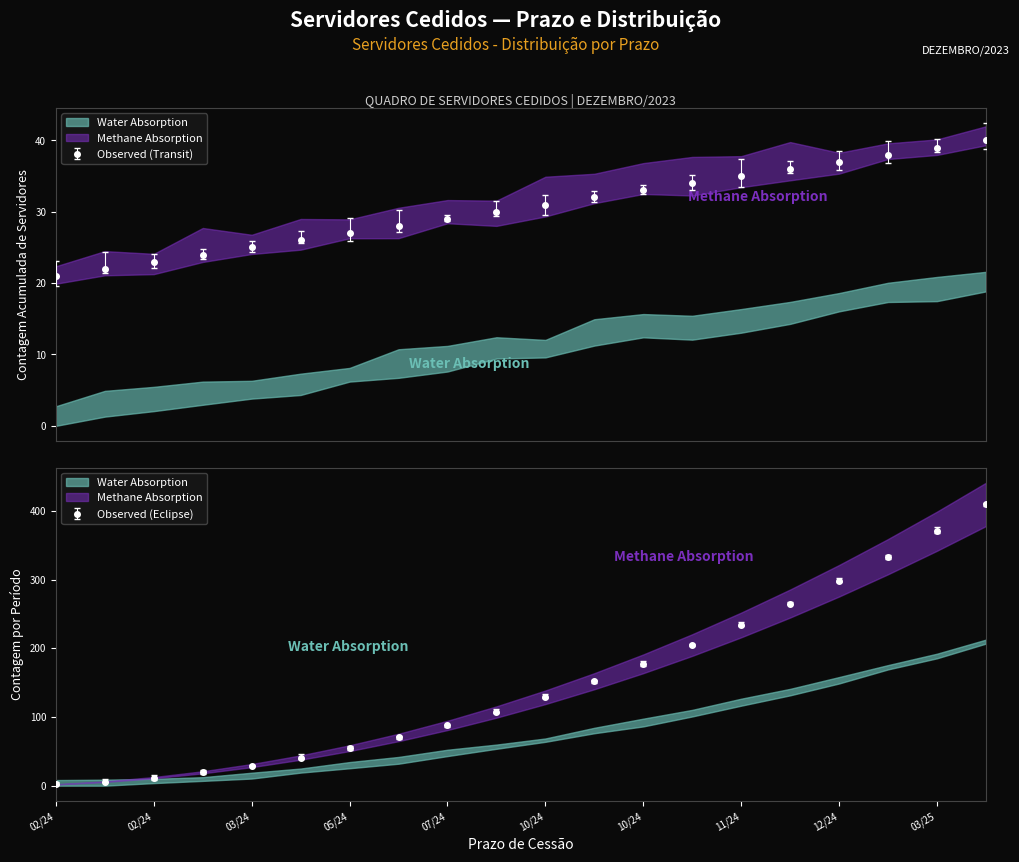

True or false: Water Absorption and Methane Absorption cross at least once.

False